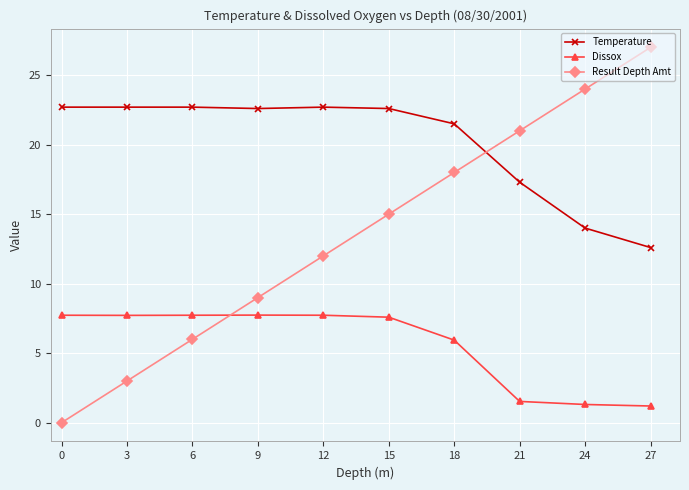

What is the approximate value of Temperature at 0?

22.7